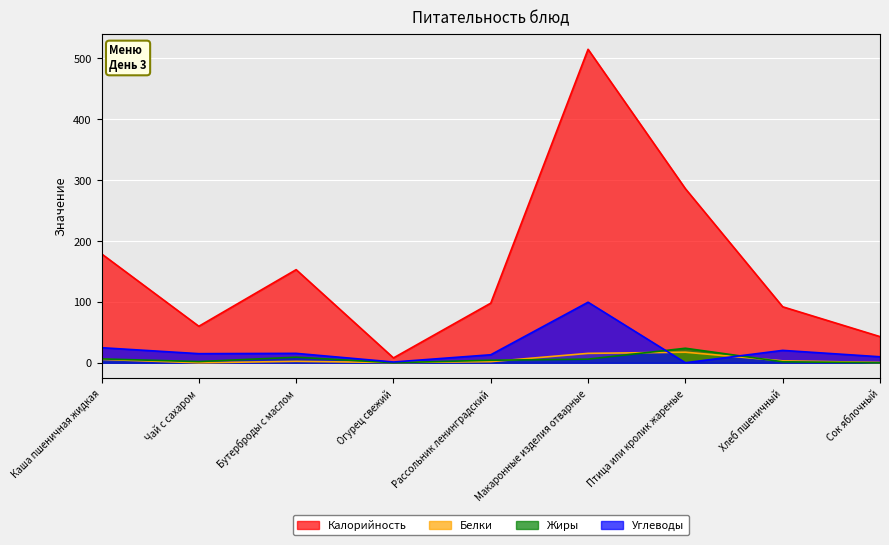

Which series has the largest total across all categories?

Калорийность